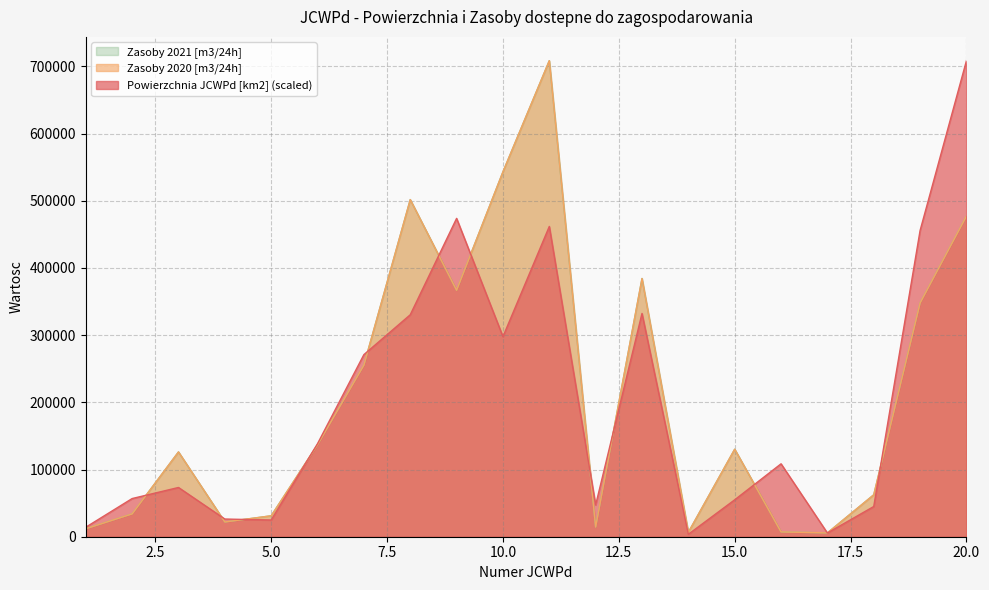

Which series has the largest range (max minus min)?

Powierzchnia JCWPd [km2]